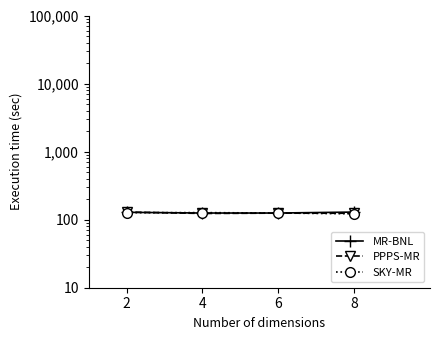

Reading left to right, list all the values displayed in this chart.

MR-BNL: 2=128.3	4=125.2	6=125.2	8=129.3
PPPS-MR: 2=129.4	4=123.4	6=124.7	8=124.2
SKY-MR: 2=126.7	4=126.9	6=125.2	8=122.0